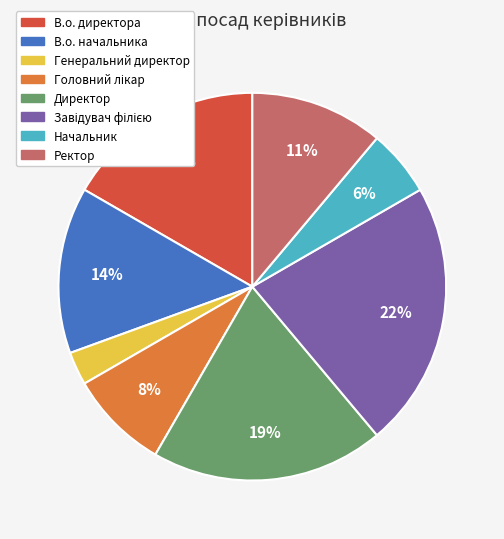

Is the sum of Директор and Генеральний директор greater than half?

No